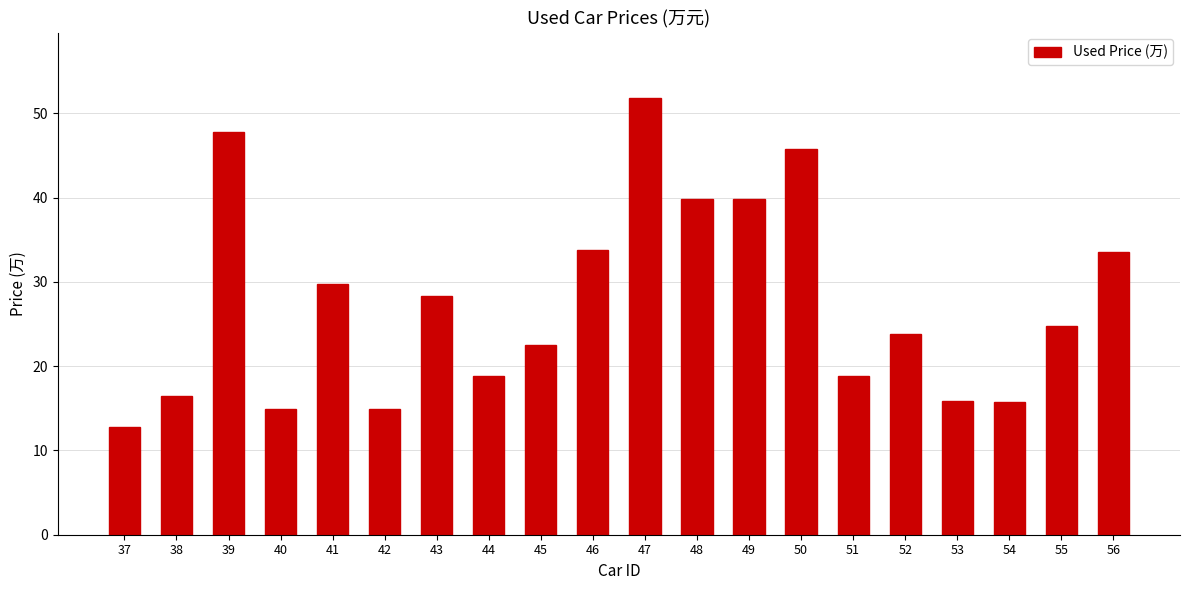

What is the sum of the values at 39 and 50?

93.6